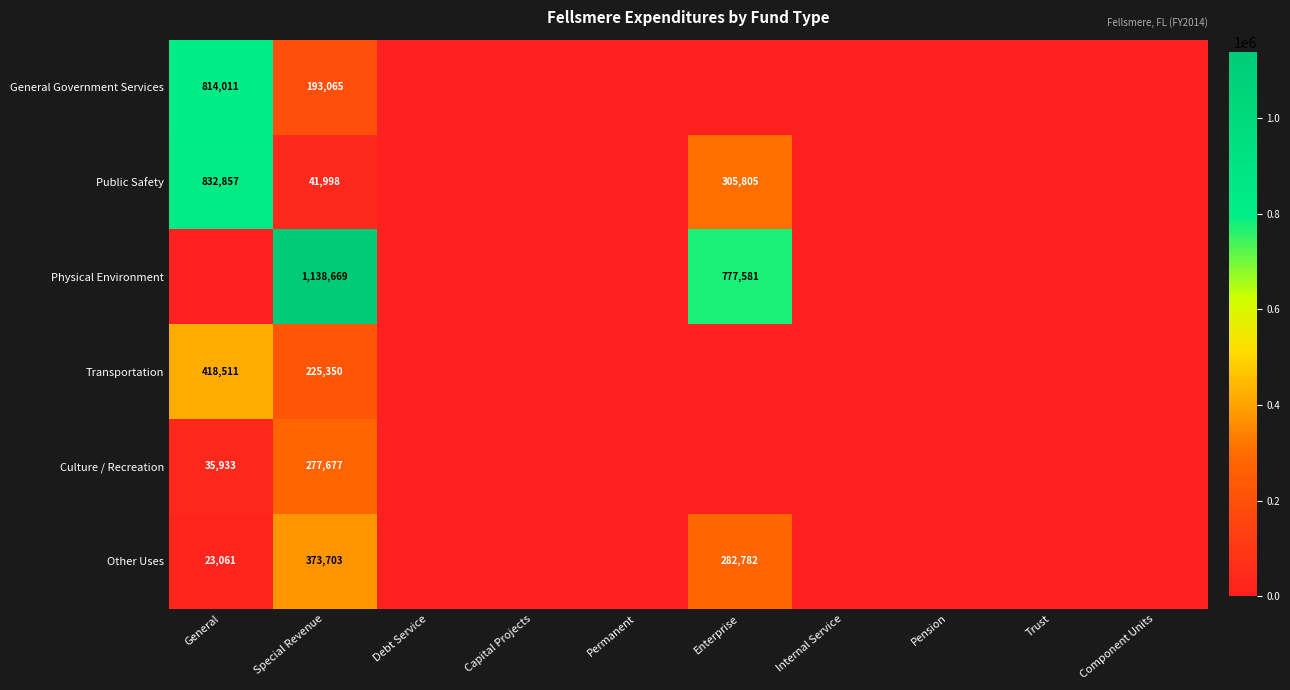

The General Government Services series shows 193065 at Special Revenue. True or false?

True